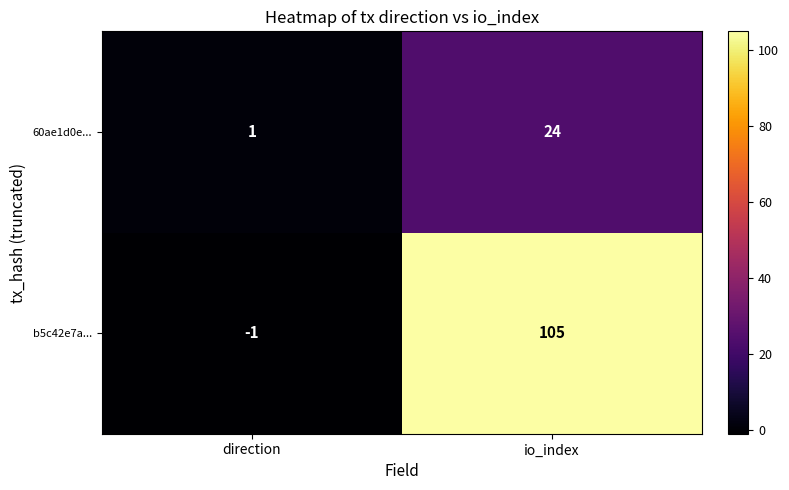

Rank the series by their maximum value, from highest to lowest.

b5c42e7a..., 60ae1d0e...